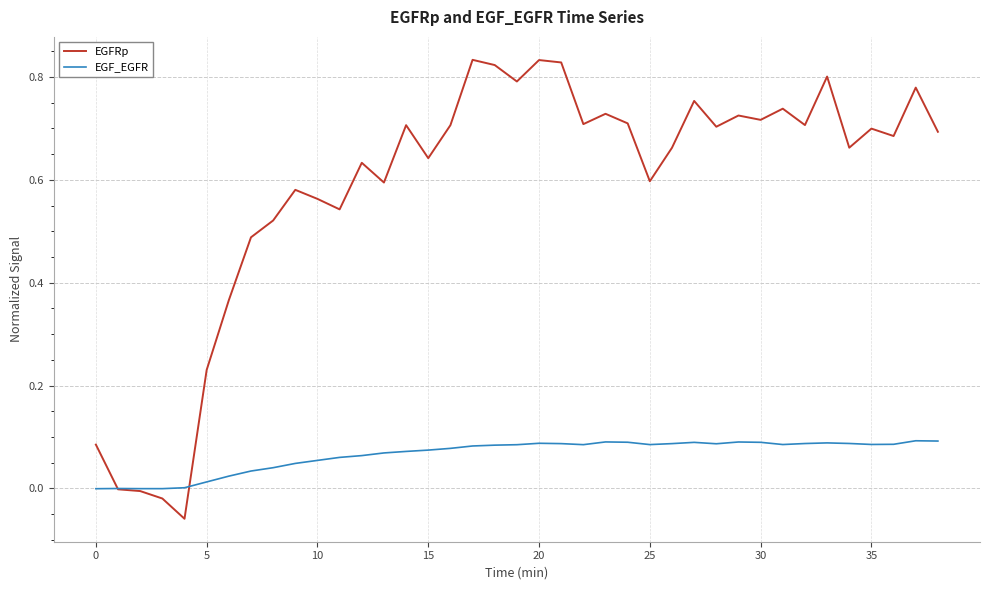

Which series has the largest range (max minus min)?

EGFRp